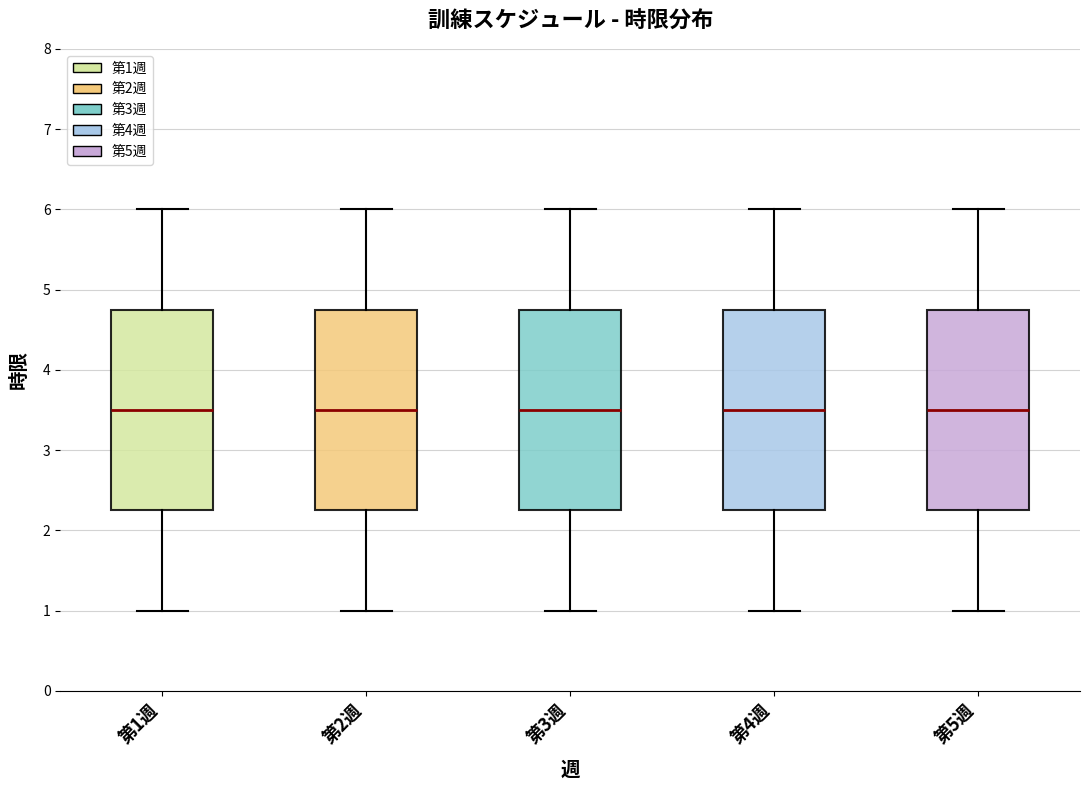

Where does the lower whisker of the box for 第1週 end on the y-axis? The values are not printed on the chart, so give them approximately, as read against the axis.

1.0